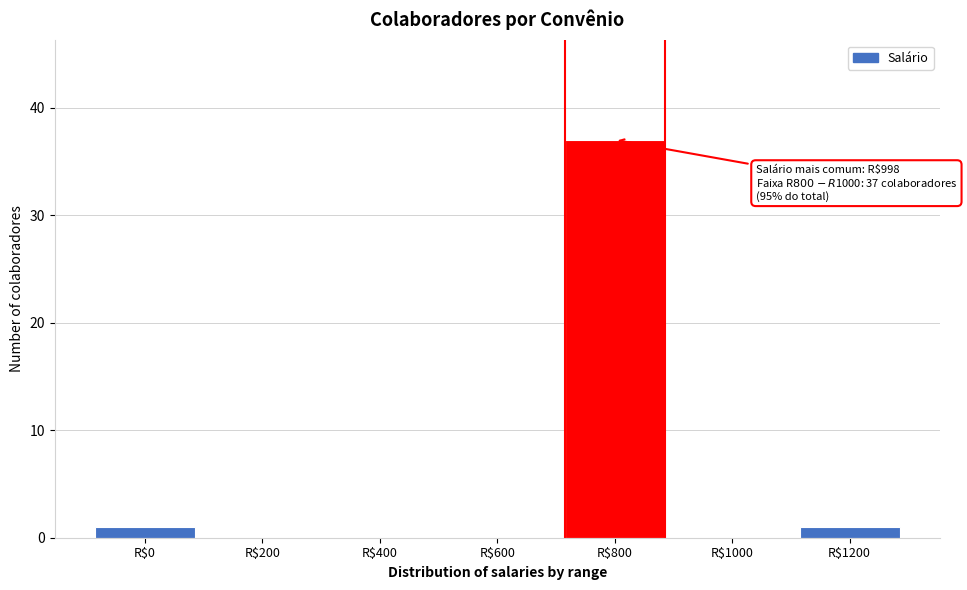

What is the sum of all values?

39